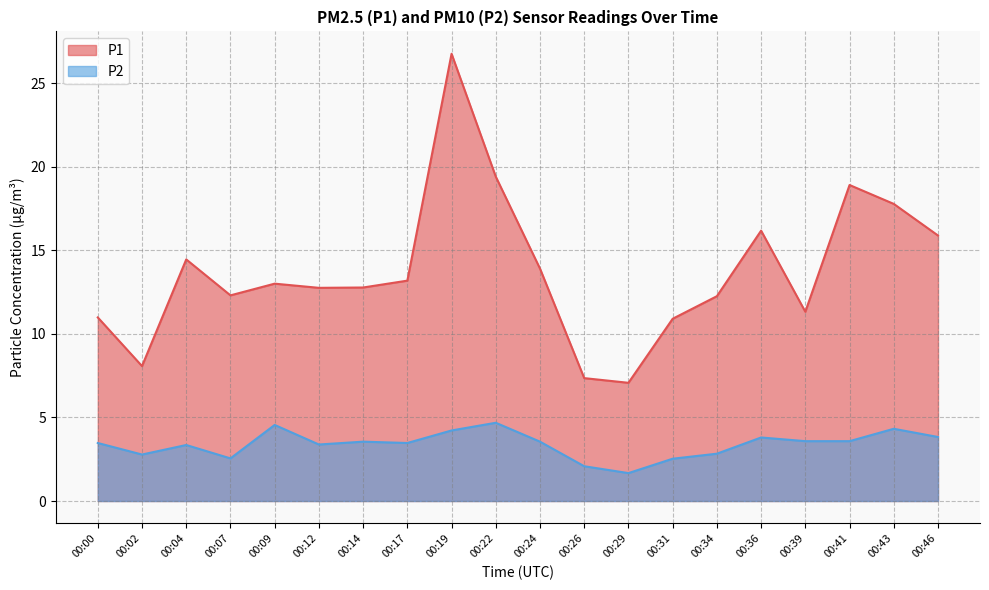

Where is P2 nearest to the value 3?

00:34